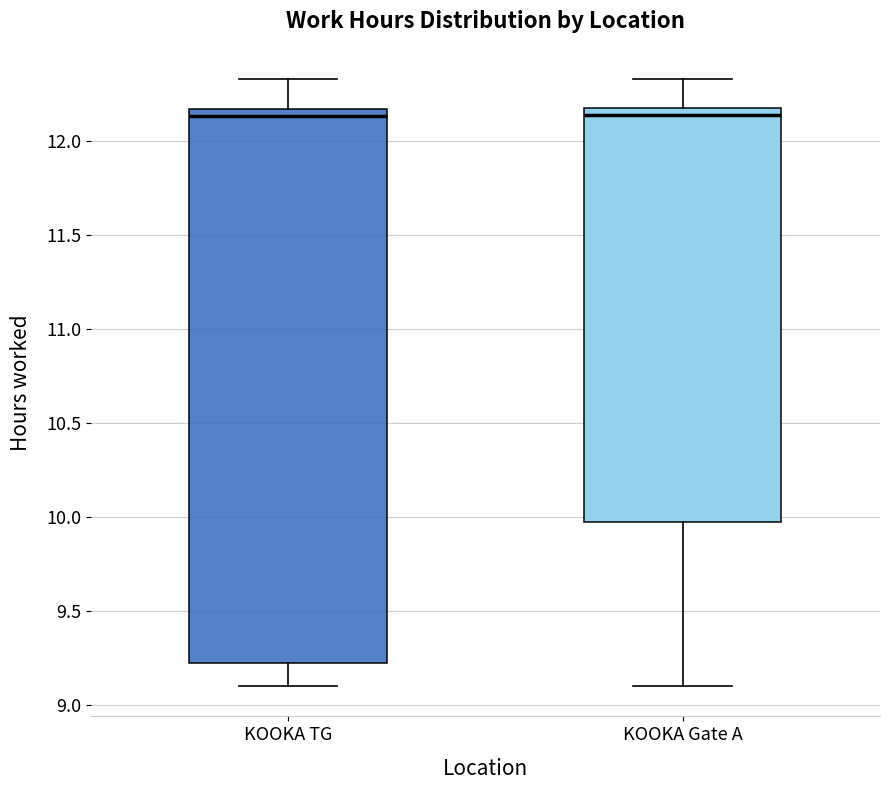

Reading left to right, read every box against the y-axis: the position of its median line, the range the box covers, and the ends of its whiskers. The values are not printed on the chart, so give them approximately, as read against the axis.

KOOKA TG: median 12.15 (just below the box's upper edge), box 9.25 to 12.15, whiskers 9.10 to 12.35
KOOKA Gate A: median 12.15, box 9.95 to 12.20, whiskers 9.10 to 12.35